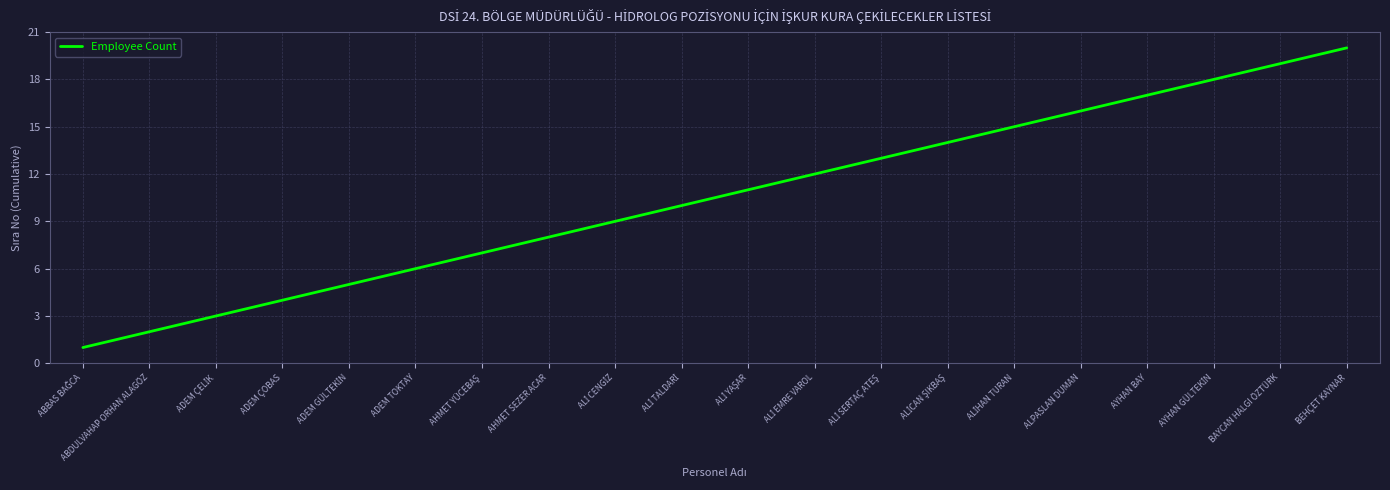

The value at AHMET SEZER ACAR is 11. True or false?

False